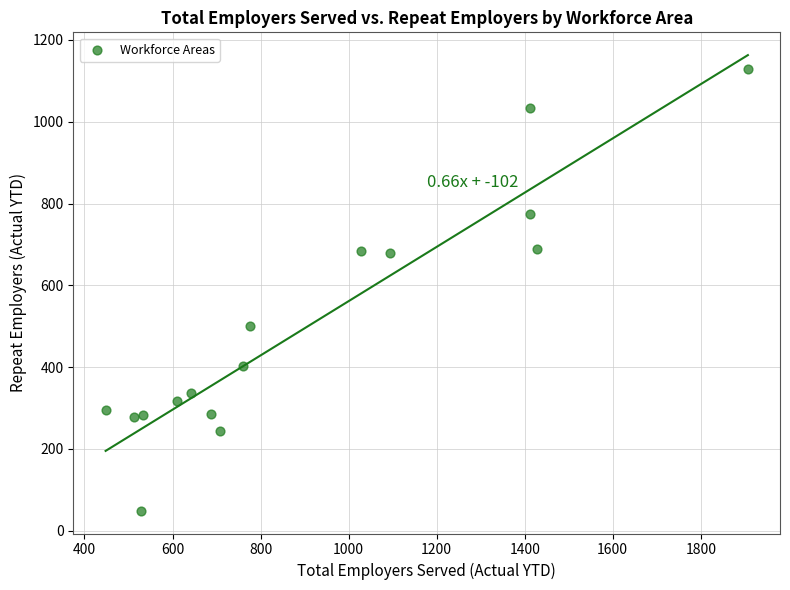

What is the range of X values (max minus min)?

1459